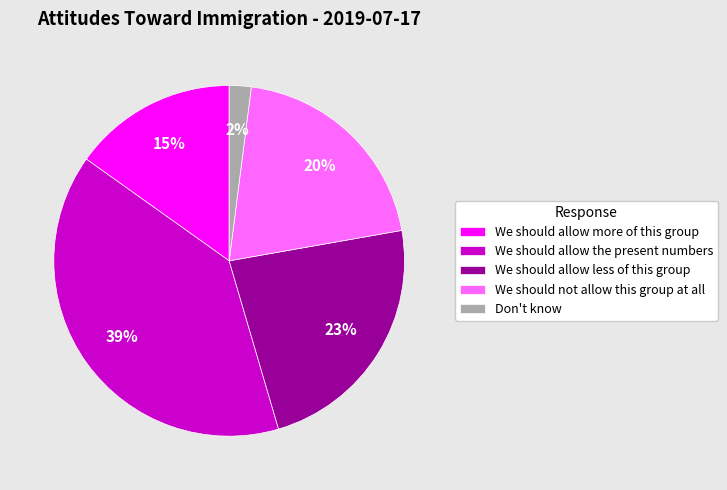

To the nearest percent, what is the average slice percentage?

20%